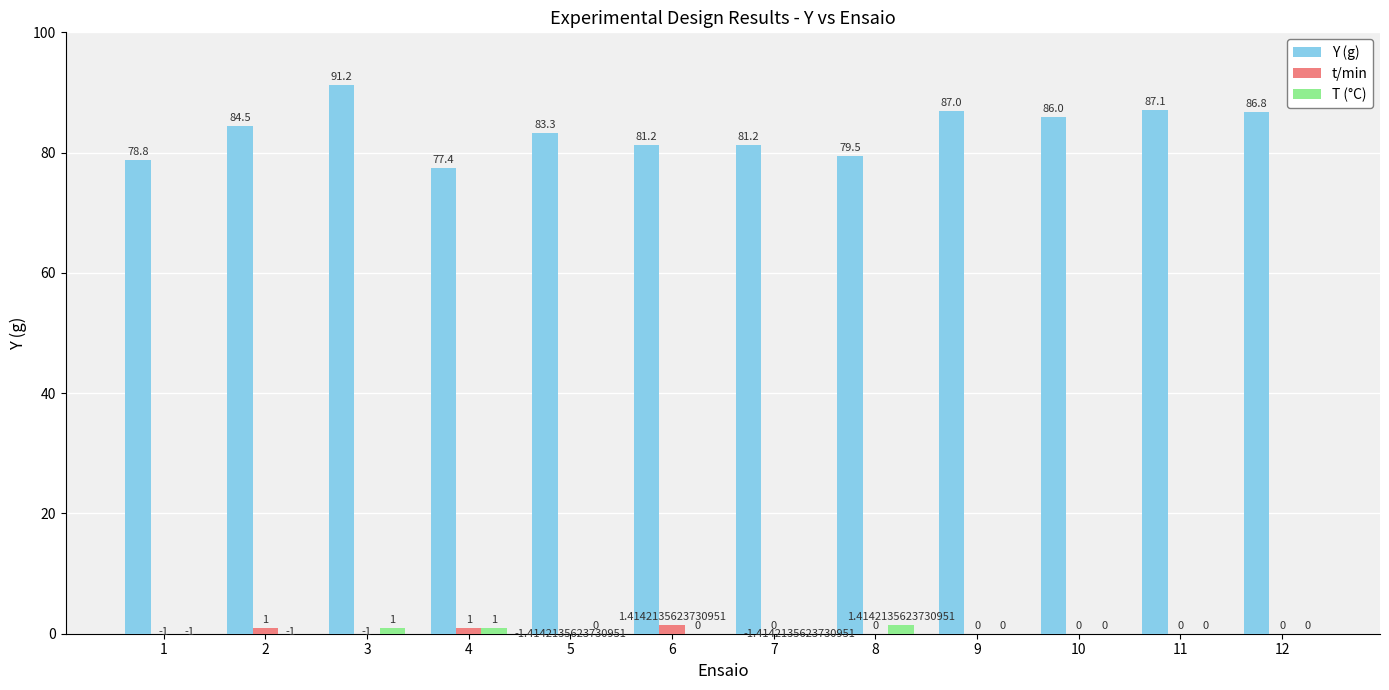

How many groups of bars are there?

12